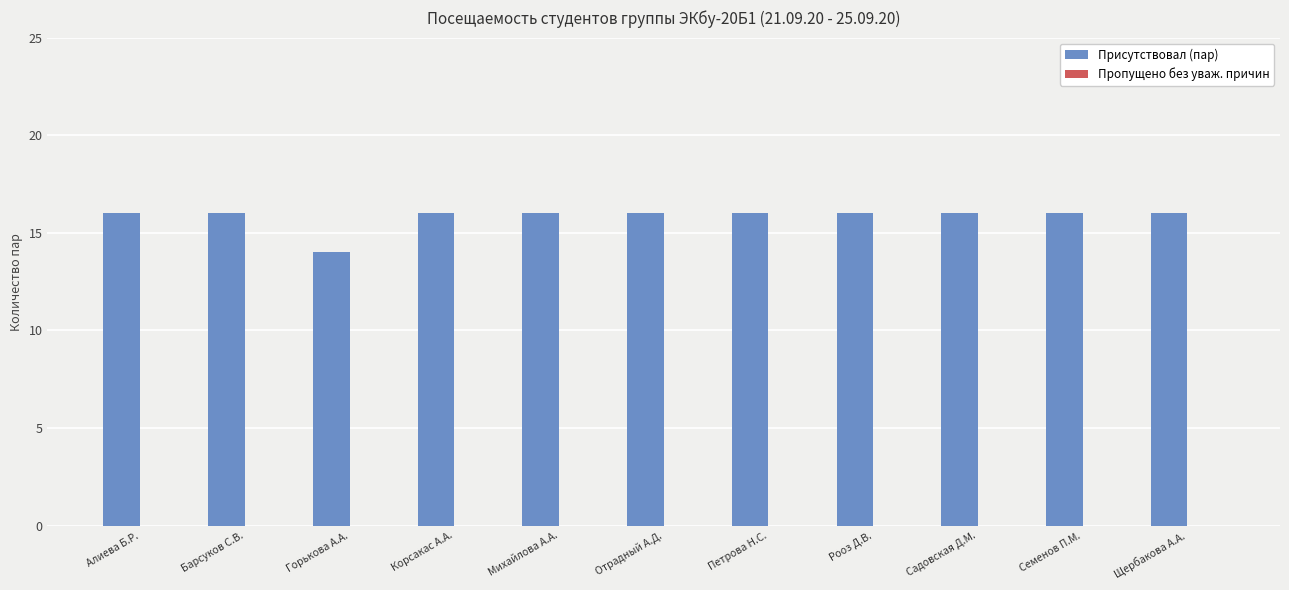

What is the label of the 9th bar from the right?

Горькова А.А.